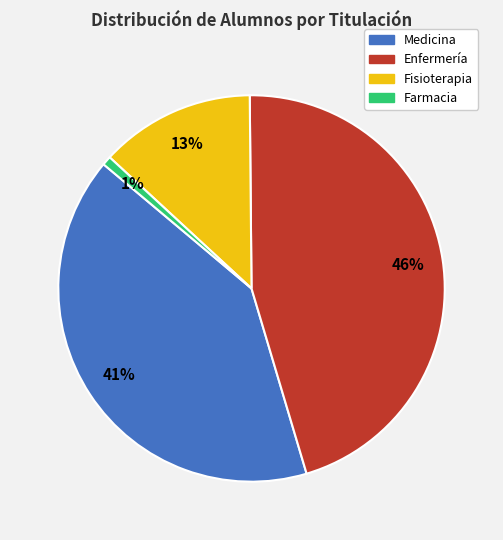

Which category has the smallest portion of the pie?

Farmacia